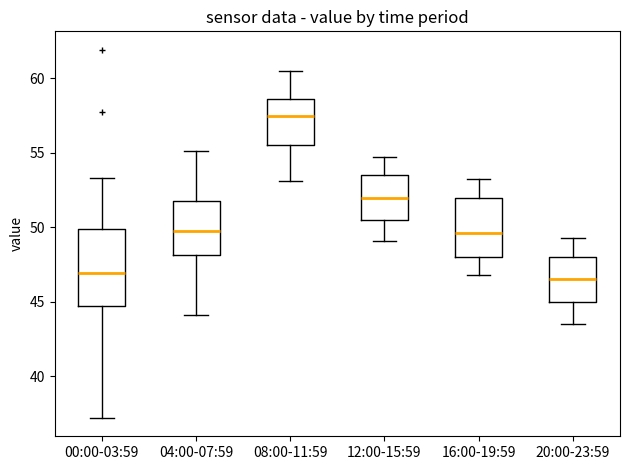

Where is the lower edge of the box for 16:00-19:59 on the y-axis? The values are not printed on the chart, so give them approximately, as read against the axis.

48.0